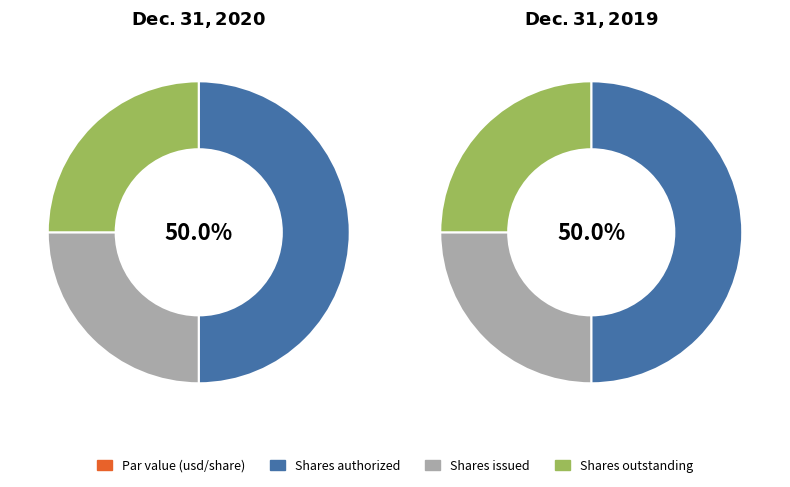

Rank the categories by Dec. 31, 2020 value from lowest to highest.

Par value (usd/share), Shares issued, Shares outstanding, Shares authorized